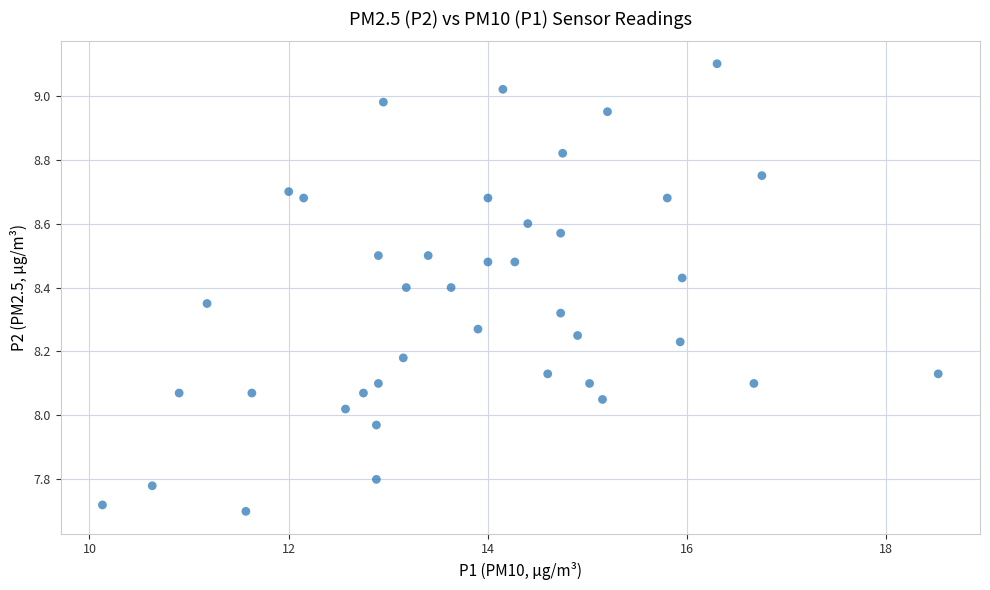

What is the range of Y values (max minus min)?

1.4